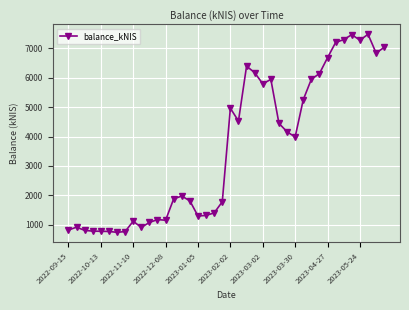

True or false: the data has more than 0 interior local peaks.

True